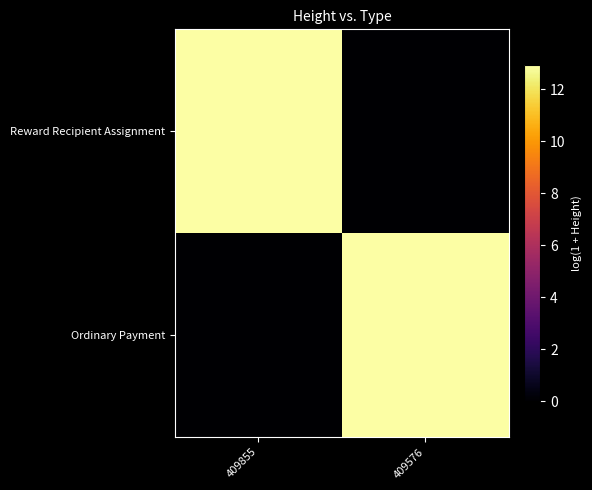

Which series has the largest total across all categories?

Reward Recipient Assignment